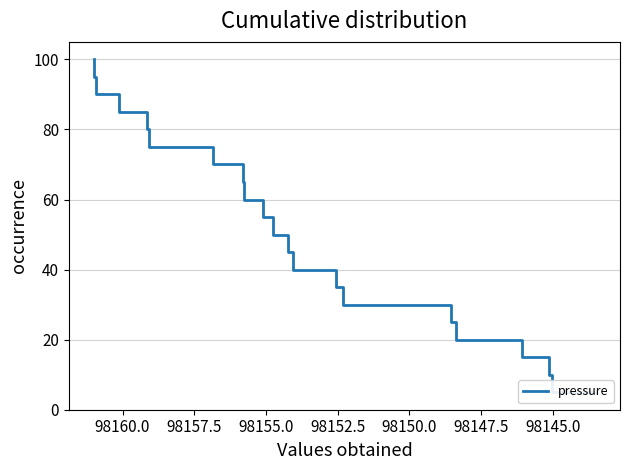

The value at 16 is 26.0. True or false?

False